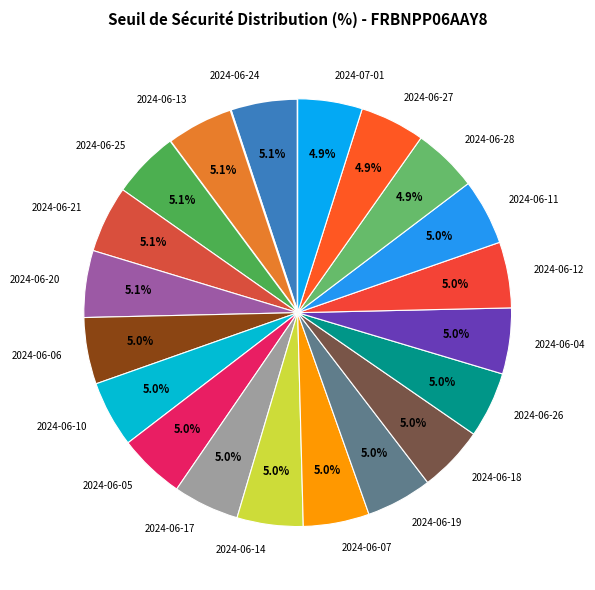

Is the sum of 2024-06-06 and 2024-07-01 greater than half?

No